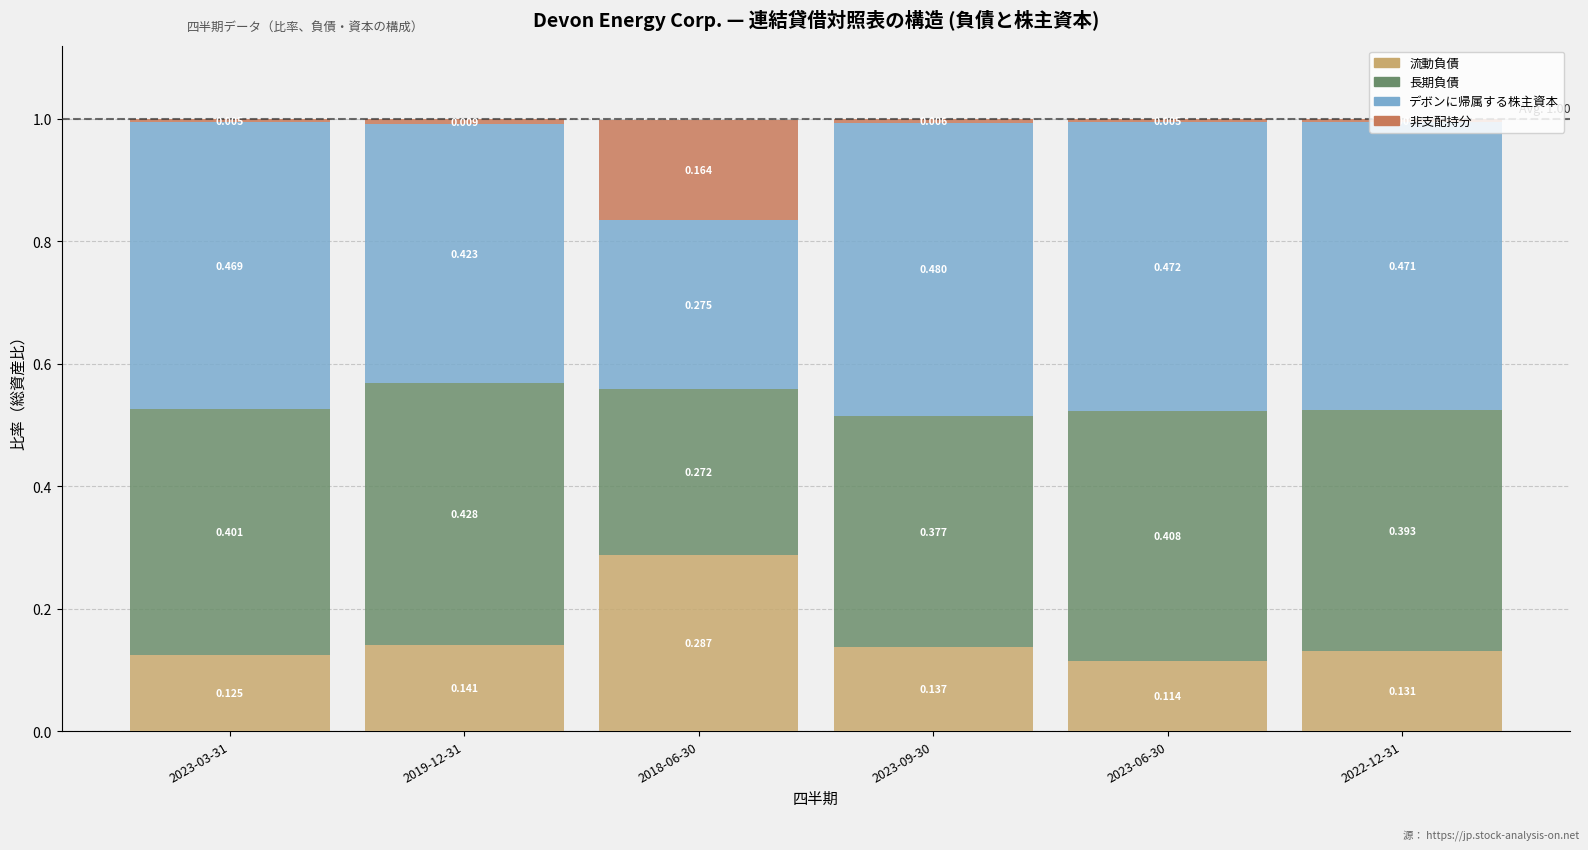

What is the label of the 4th bar from the right?

2018-06-30